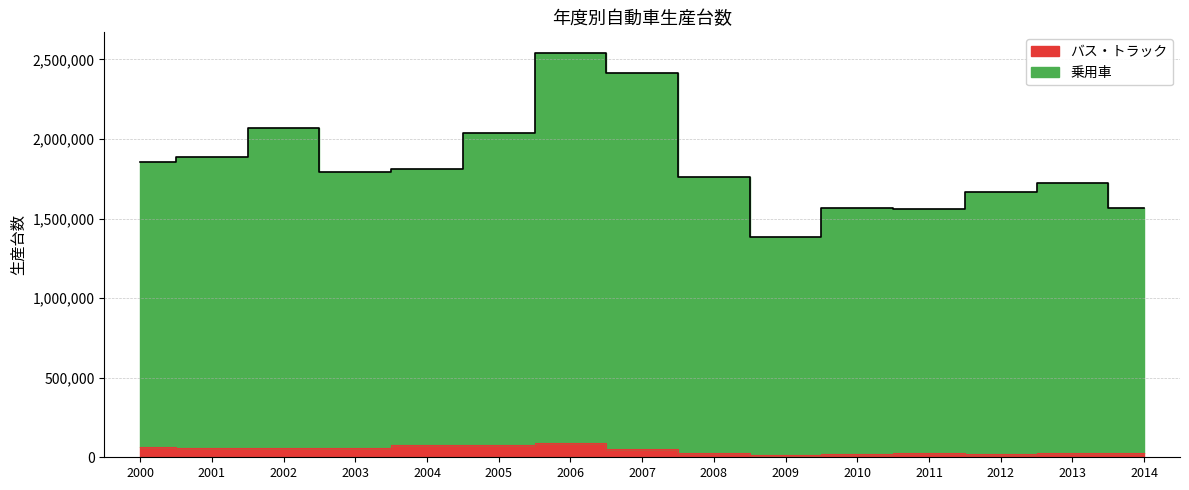

True or false: バス・トラック and 乗用車 cross at least once.

False